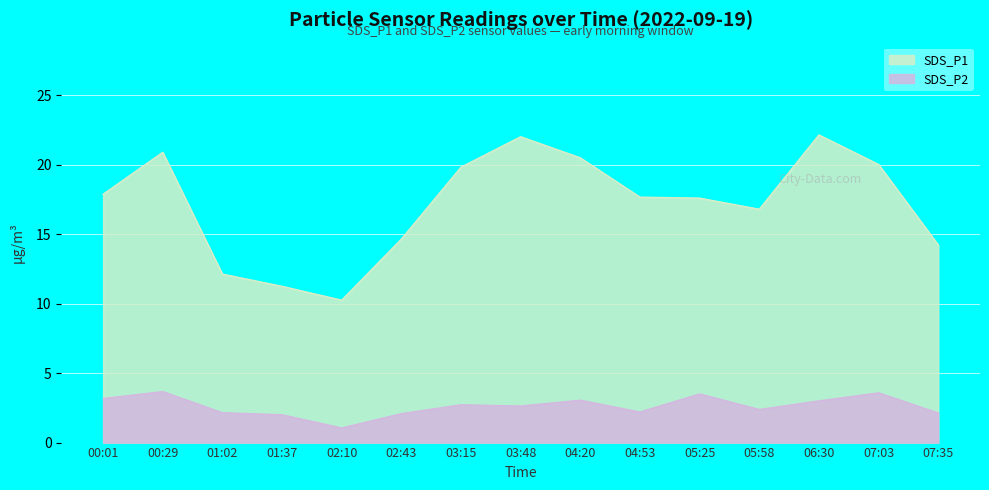

What are all the series names shown in the legend?

SDS_P1, SDS_P2